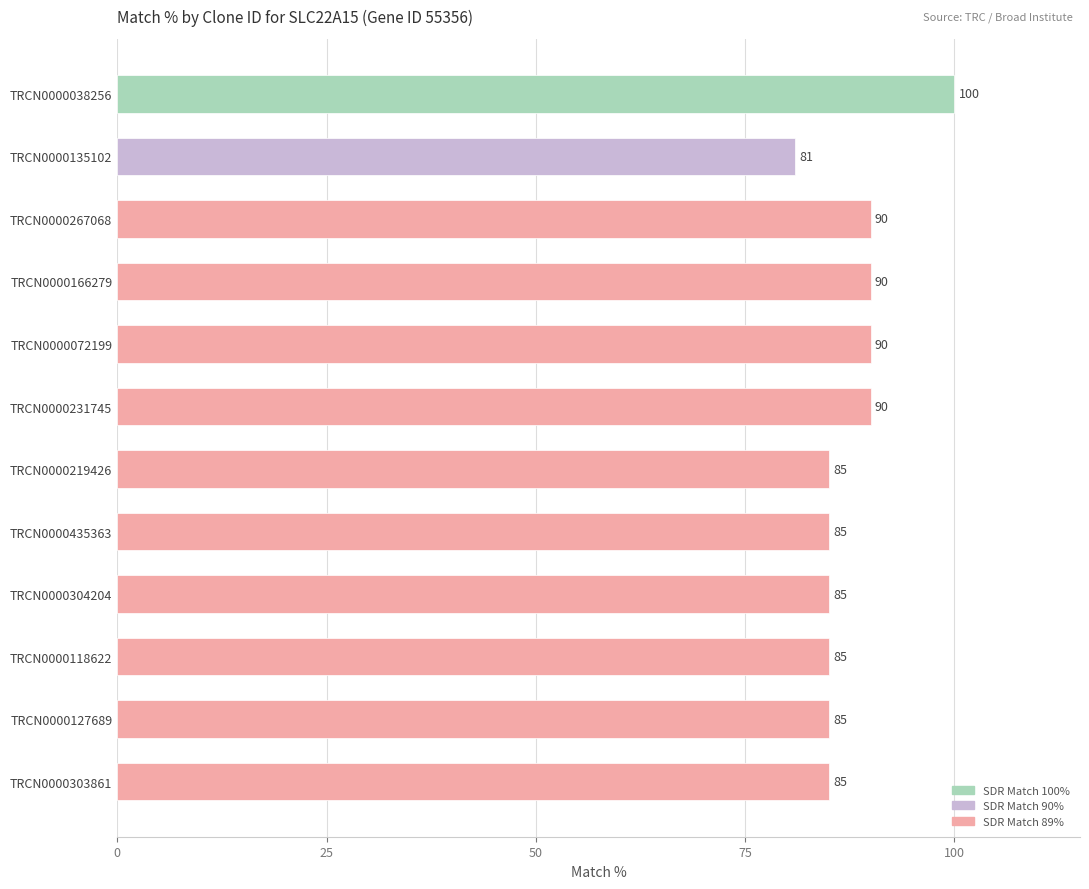

How many bars are there in total?

12